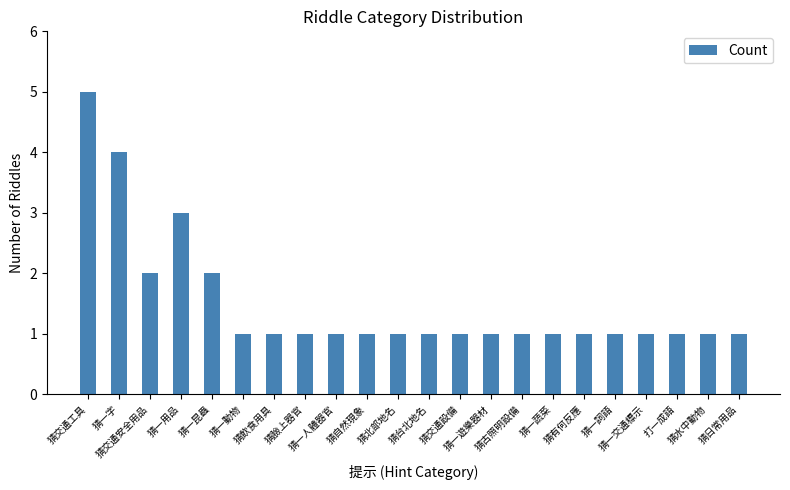

What is the smallest value displayed?

1